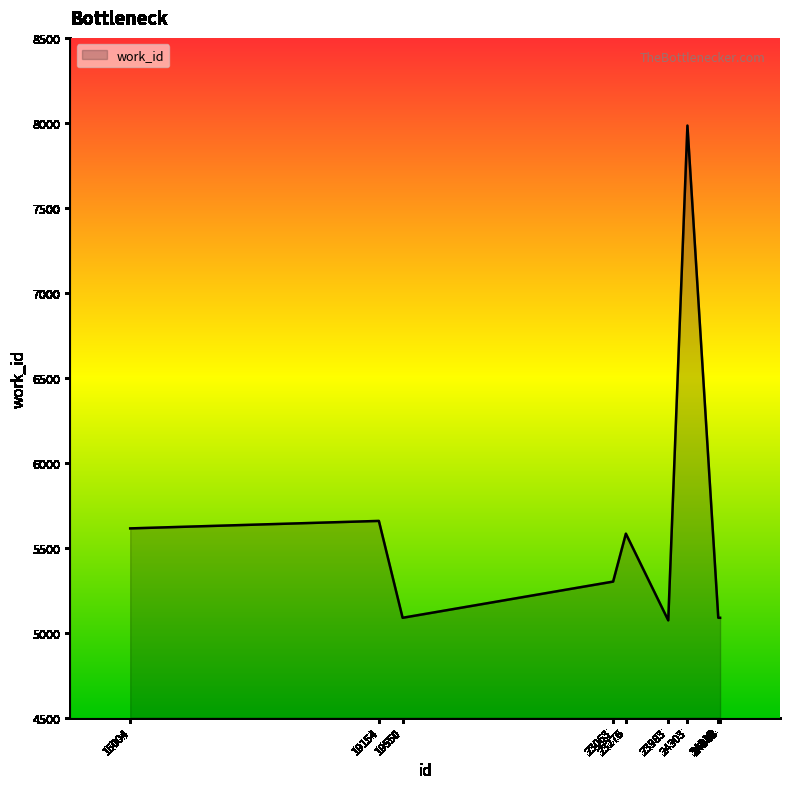

Where is the first local minimum?

19550